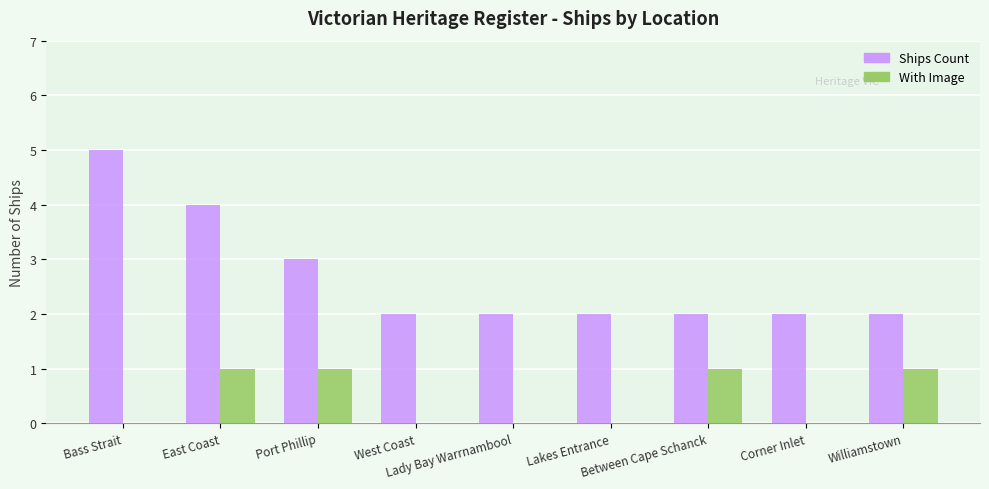

Which series has the largest total across all categories?

Ships Count